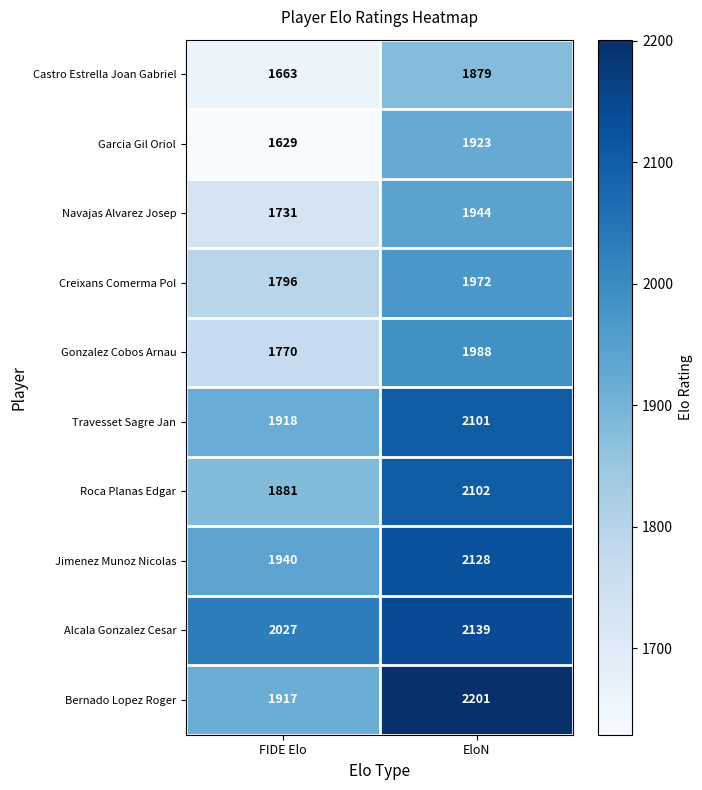

At which category is the sum across all series the highest?

EloN